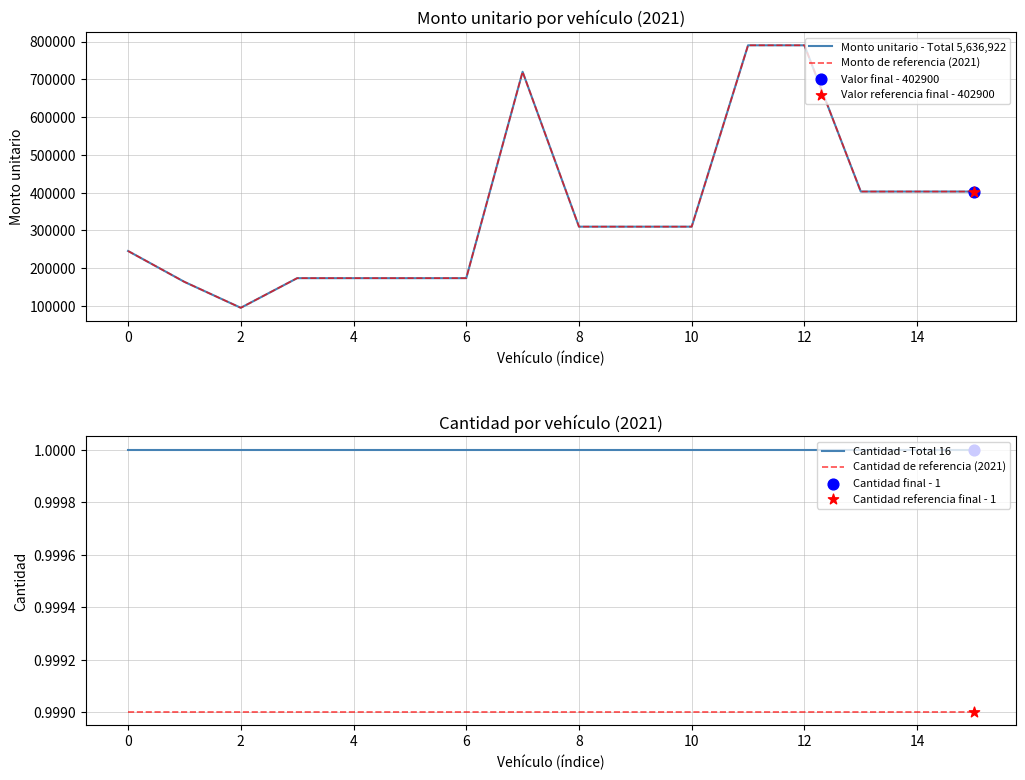

At which category is the sum across all series the highest?

11